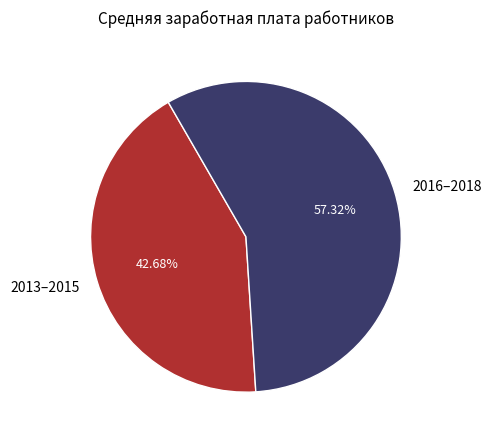

Which category has the biggest portion of the pie?

2016–2018